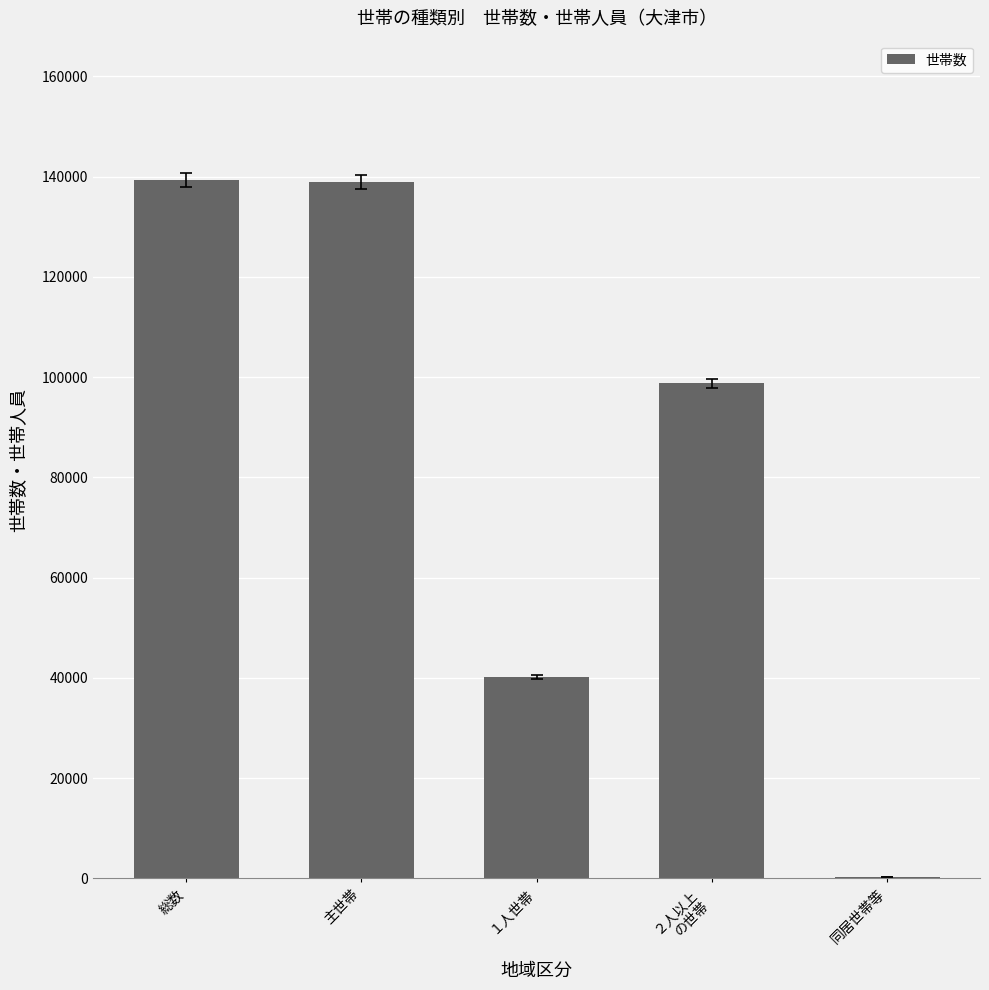

What is the maximum value shown in the chart?

139270